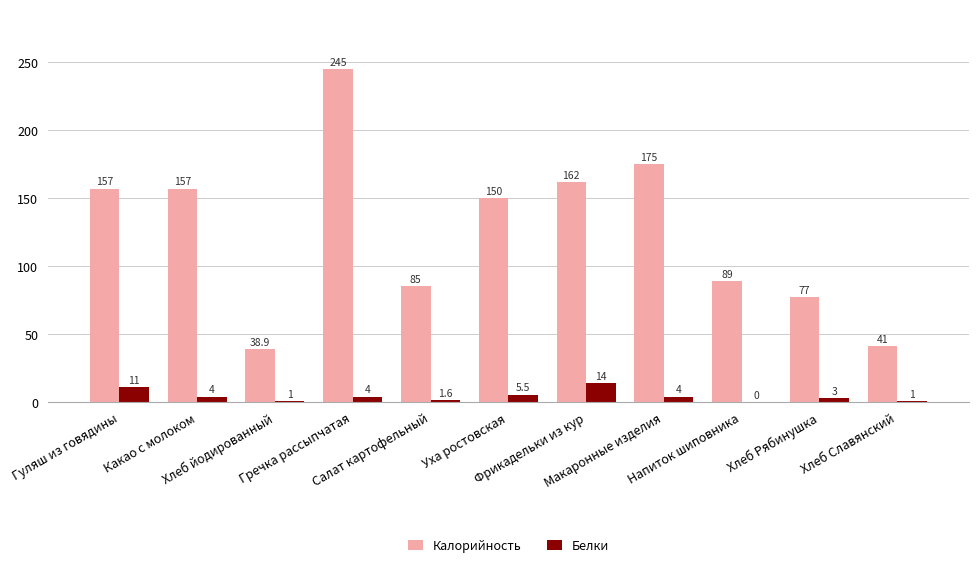

What value does the Калорийность series have at Напиток шиповника?

89.0